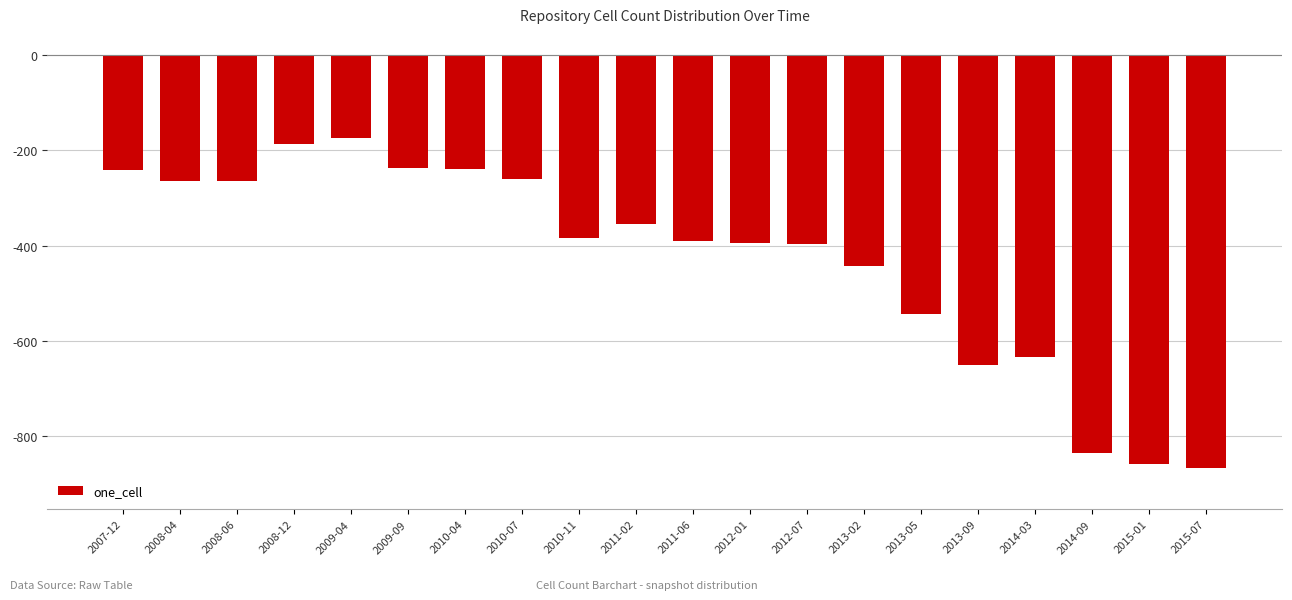

The value at 2007-12 is -154. True or false?

False